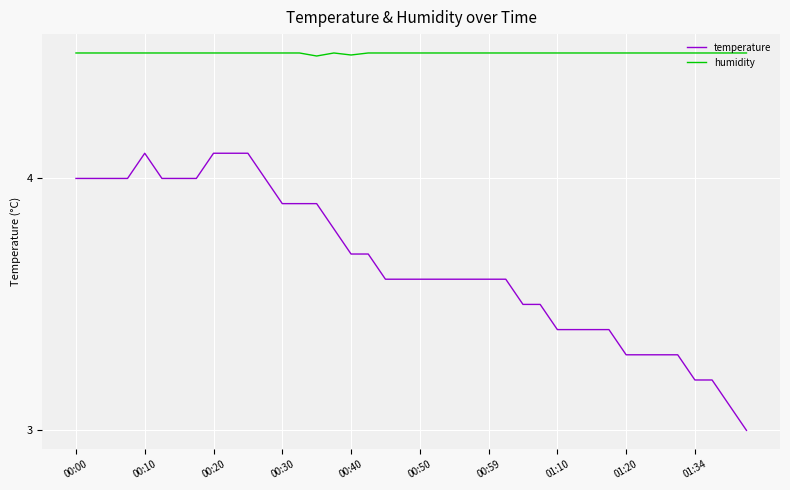

What is the difference between the maximum and minimum values in the temperature series?

1.1